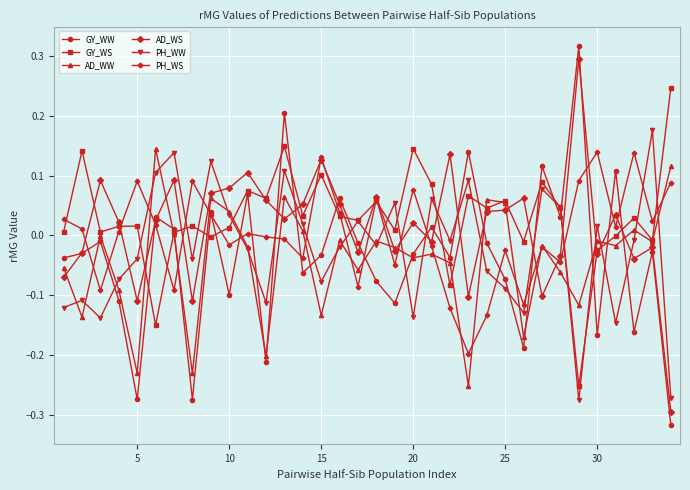

True or false: GY_WW has more than 1 interior local peaks.

True